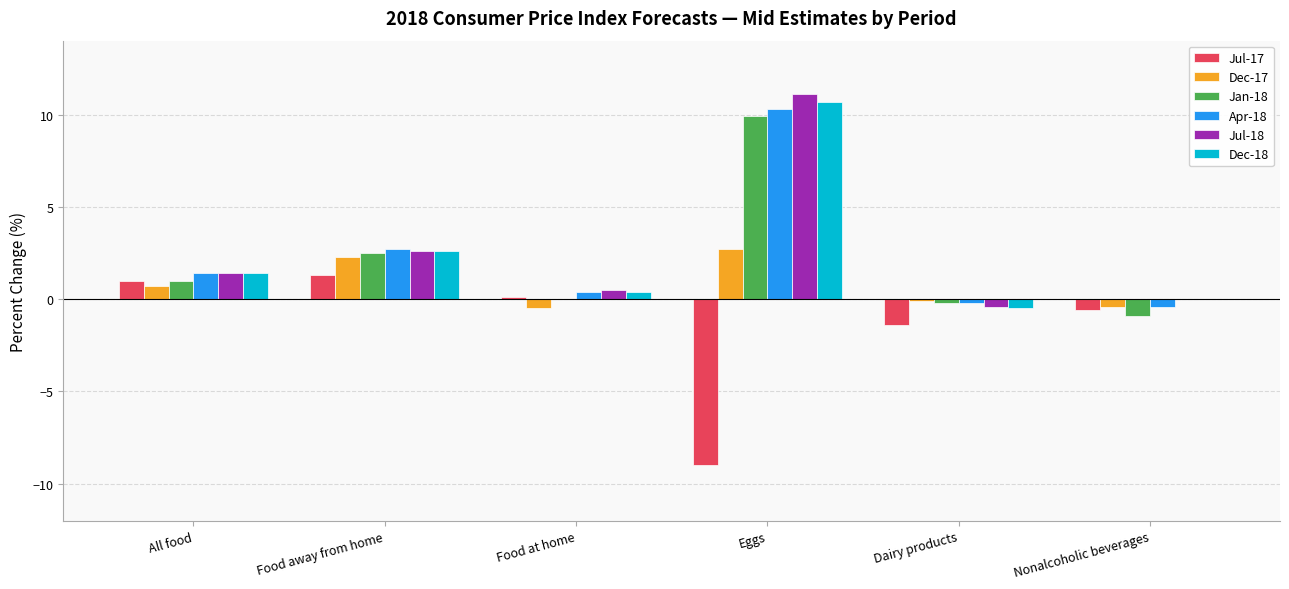

Is it true that Dec-18 equals 0.0 at Nonalcoholic beverages?

True